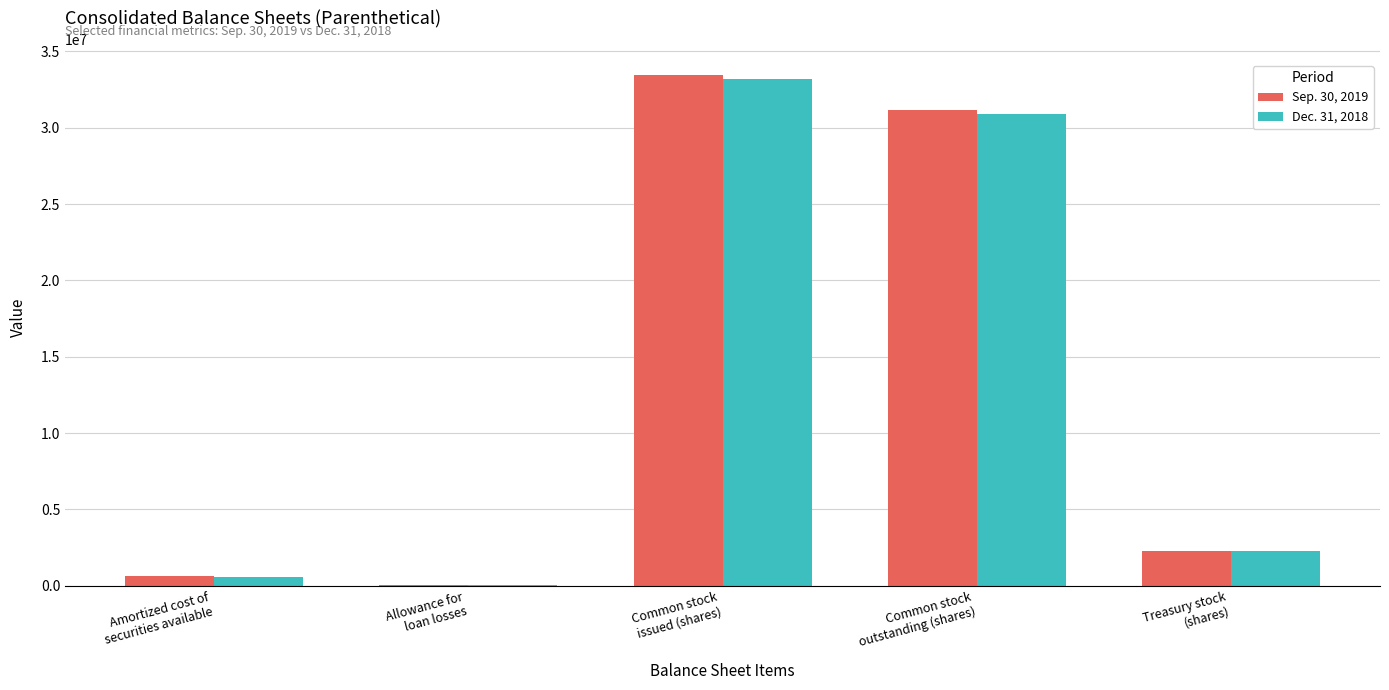

What is the average value of the Dec. 31, 2018 series?

13404031